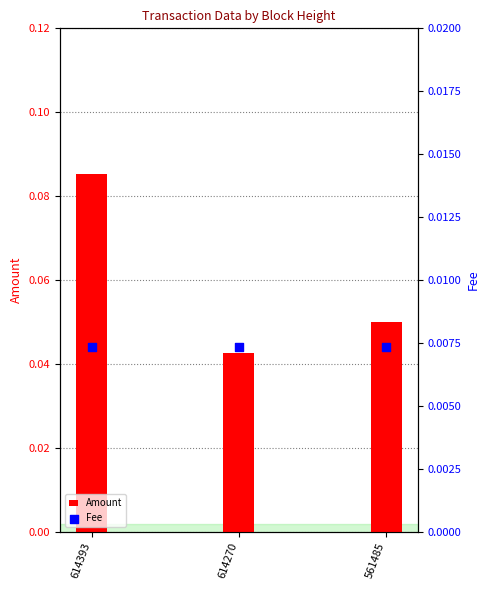

Which series contains the highest Y value?

Amount